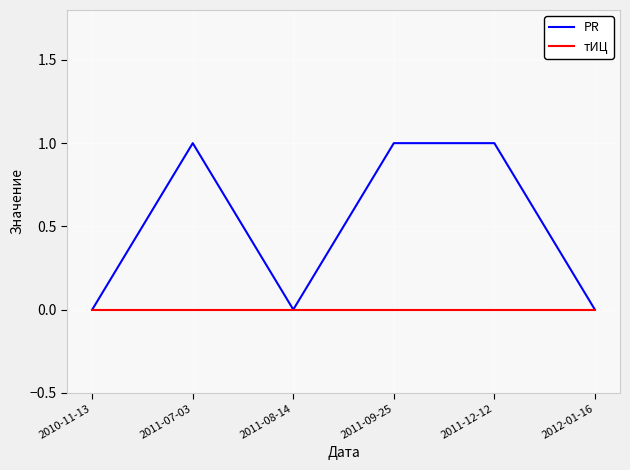

Rank the series by their maximum value, from highest to lowest.

PR, тИЦ